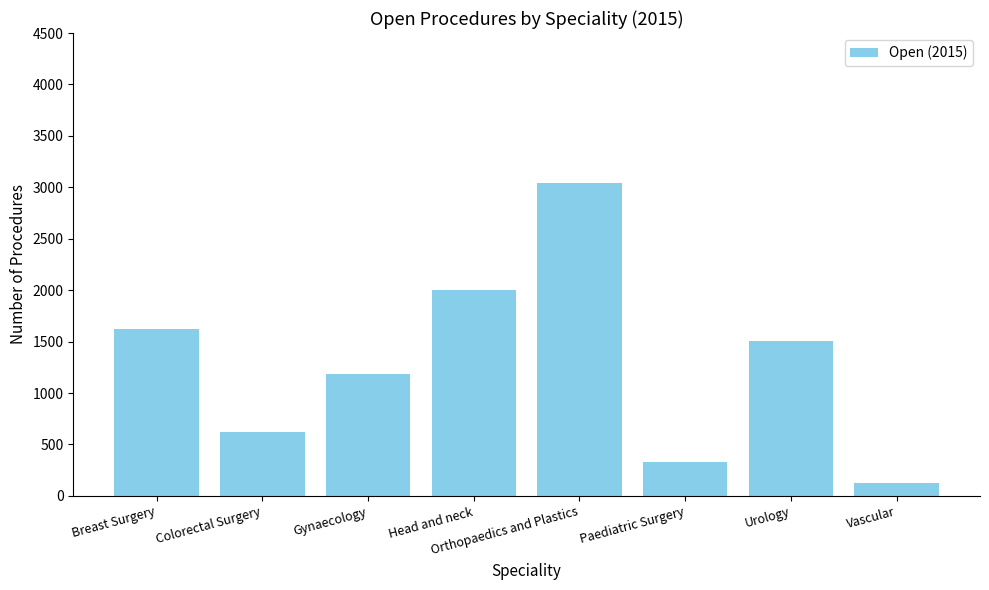

Count the number of data series in this chart.

1